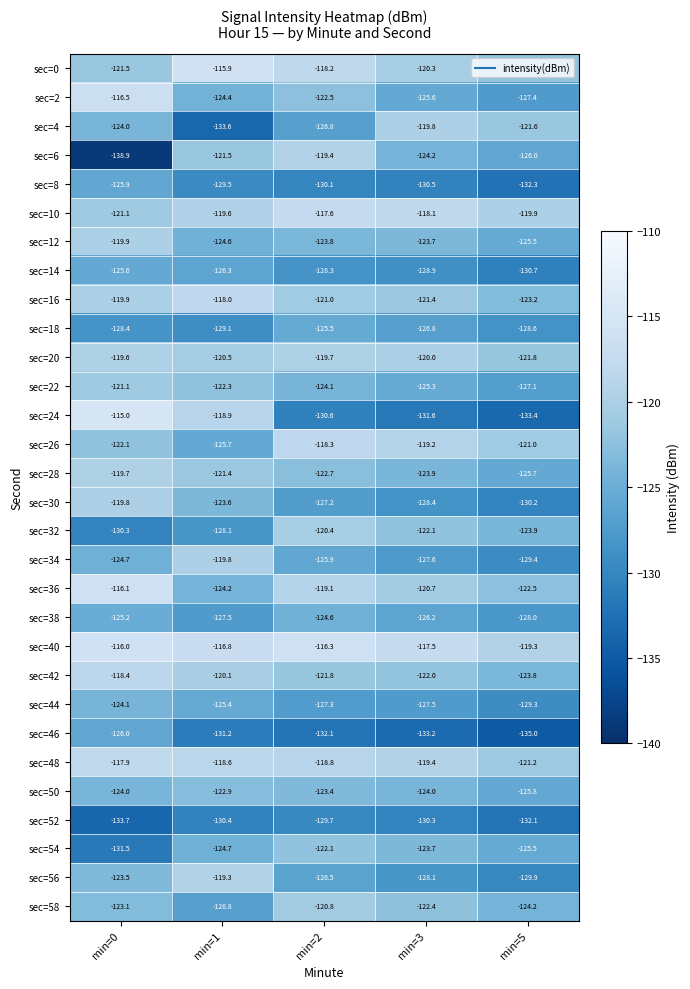

The sec=12 series shows -123.7 at min=3. True or false?

True